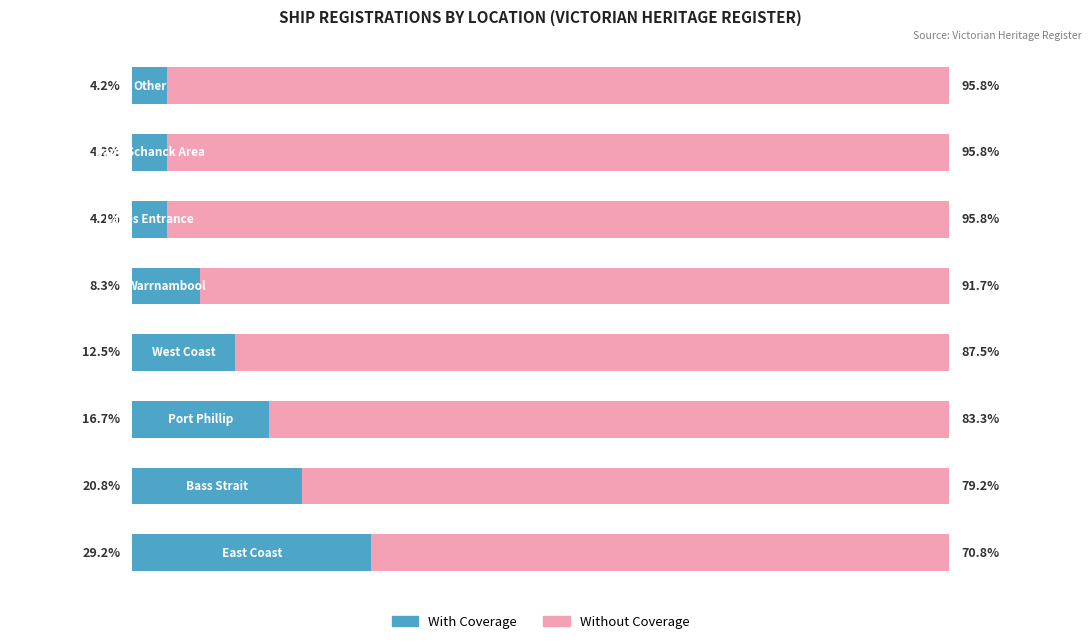

What are all the series names shown in the legend?

With Coverage, Without Coverage